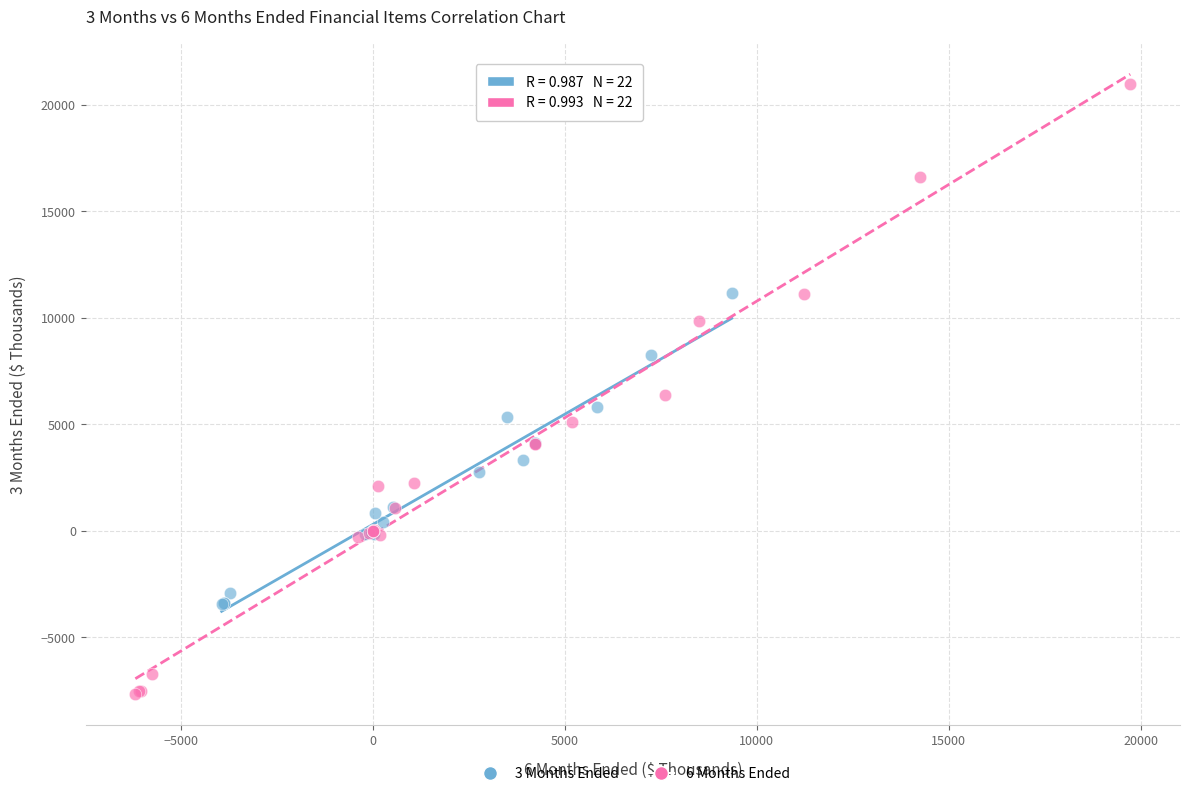

Which series has the widest spread of Y values?

6 Months Ended